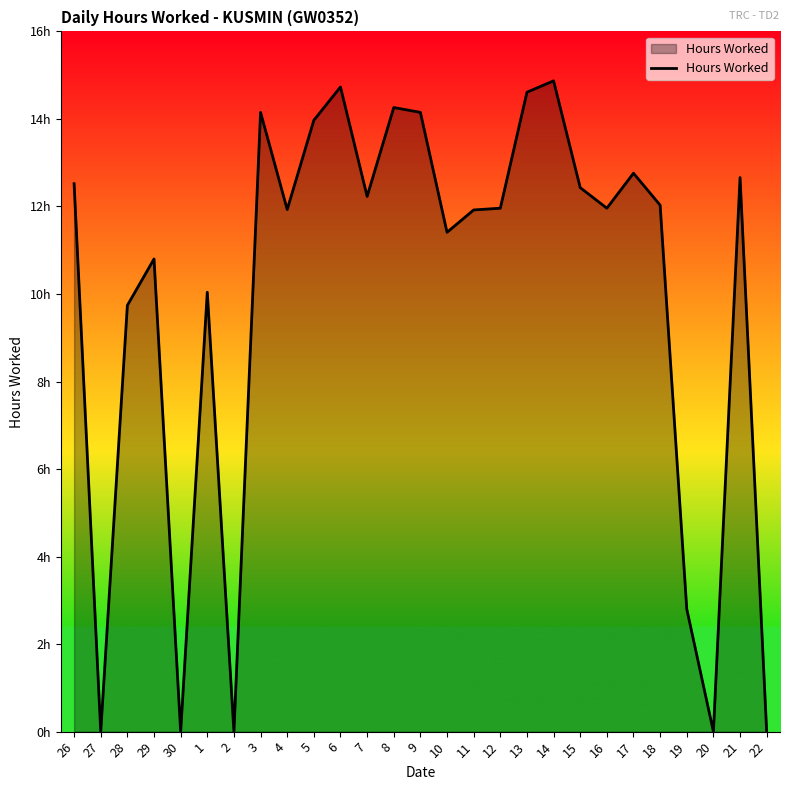

Reading right to left, what are all the values shown in this chart?

0.0	12.7	0.0	2.8	12.0	12.8	12.0	12.4	14.9	14.6	12.0	11.9	11.4	14.2	14.3	12.2	14.7	14.0	11.9	14.2	0.0	10.0	0.0	10.8	9.7	0.0	12.5